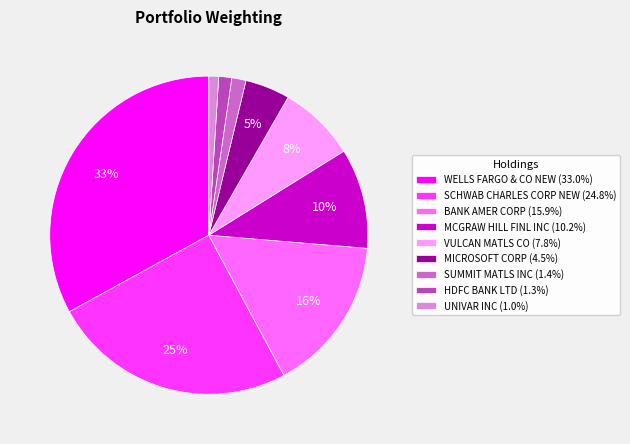

Do WELLS FARGO & CO NEW (33.0%) and VULCAN MATLS CO (7.8%) together represent more than half of the pie?

No